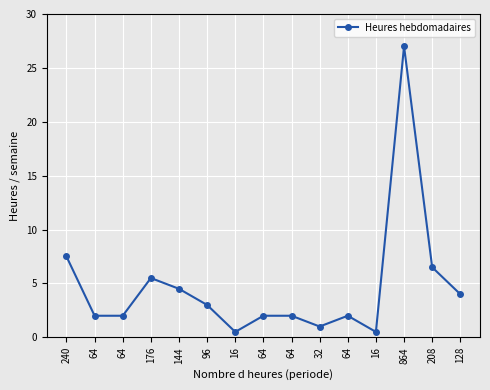

How many lines are shown in the chart?

1